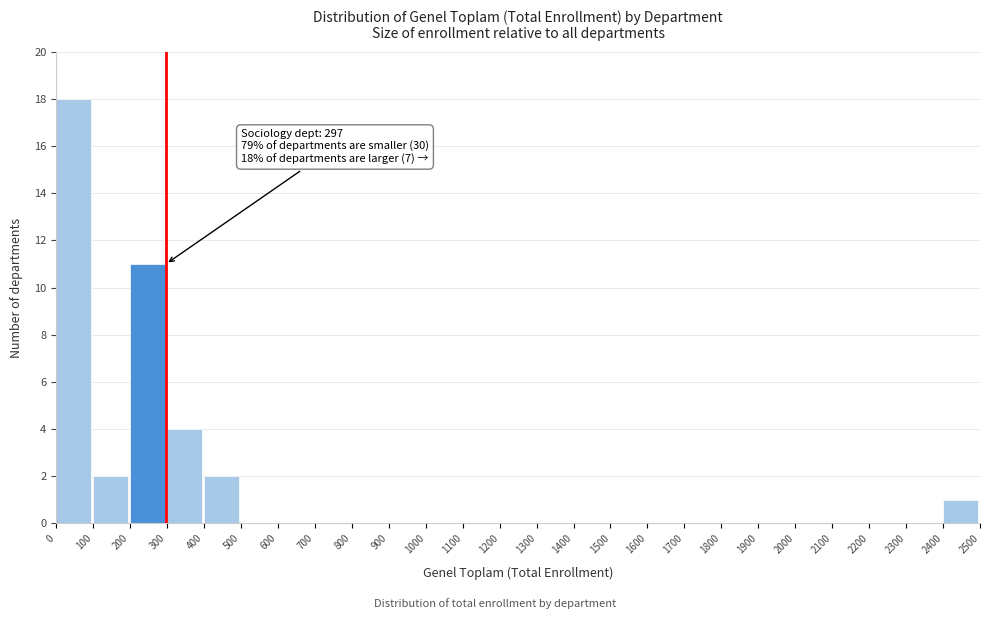

Over which range of the x-axis is the bar tallest?

0 to 100